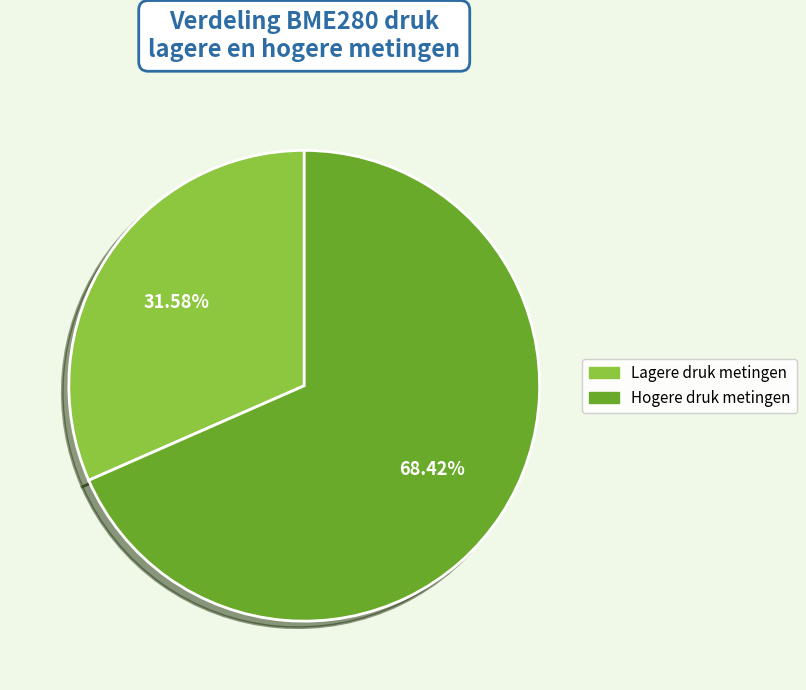

Is there a majority slice in this chart?

Yes